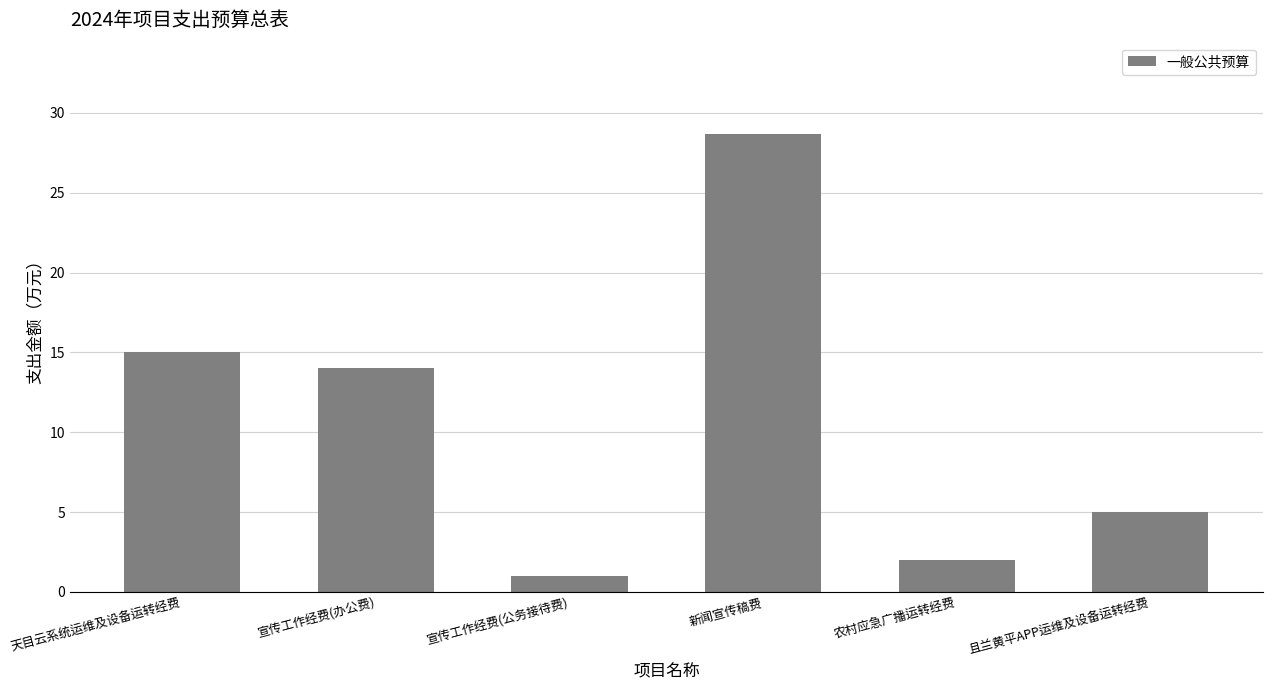

What is the difference between the maximum and minimum values?

27.7